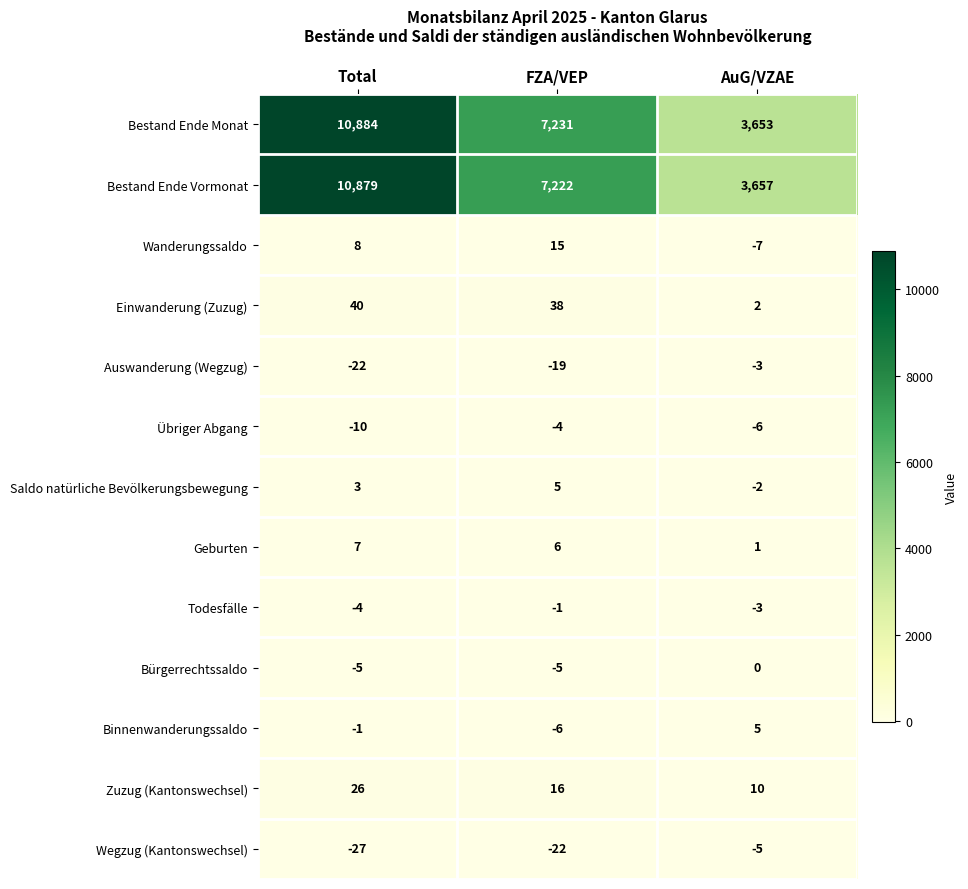

Rank the categories by Bestand Ende Vormonat value from highest to lowest.

Total, FZA/VEP, AuG/VZAE